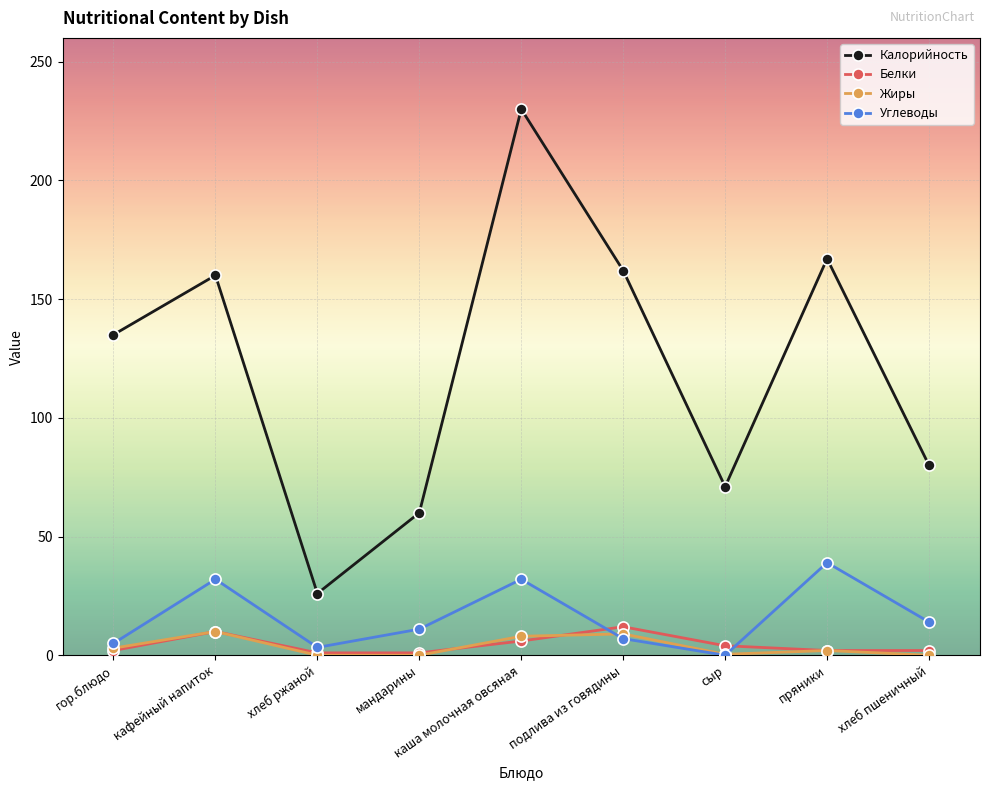

What is the difference between the highest and lowest values at мандарины?

60.0